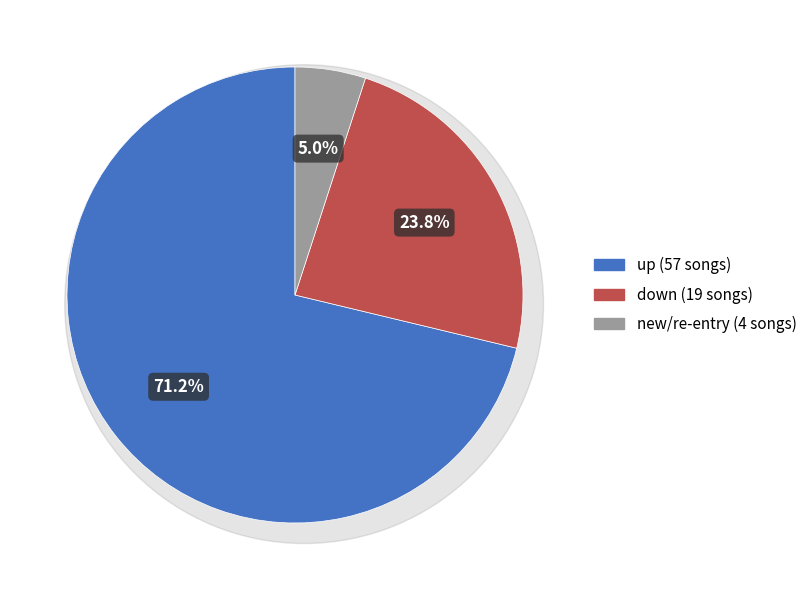

What is the change in value from up to -?

-53